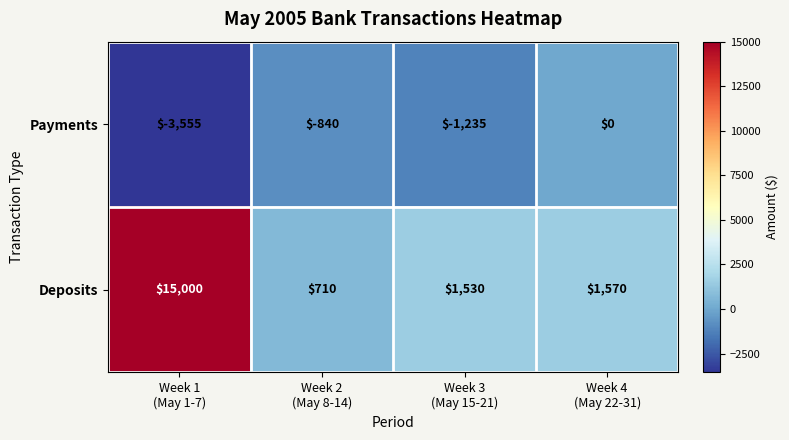

What is the difference between the maximum and minimum values in the Payments series?

3555